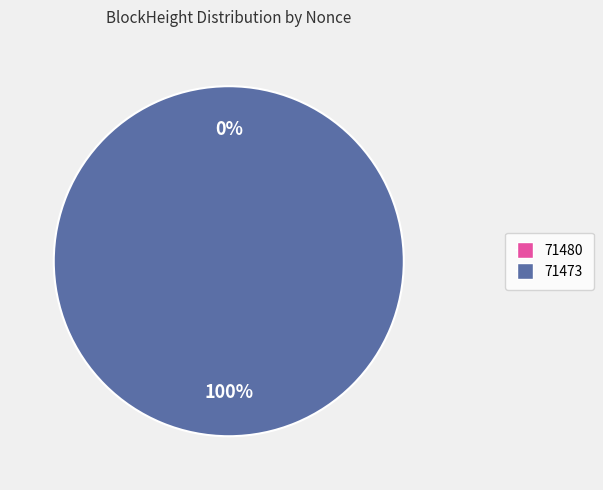

Do 71480 and 71473 together represent more than half of the pie?

Yes